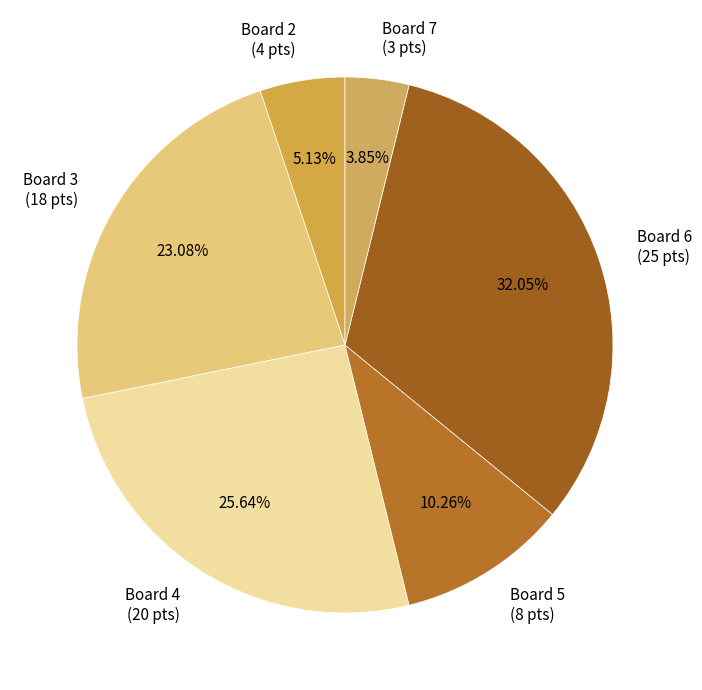

Count the number of slices in the pie.

6